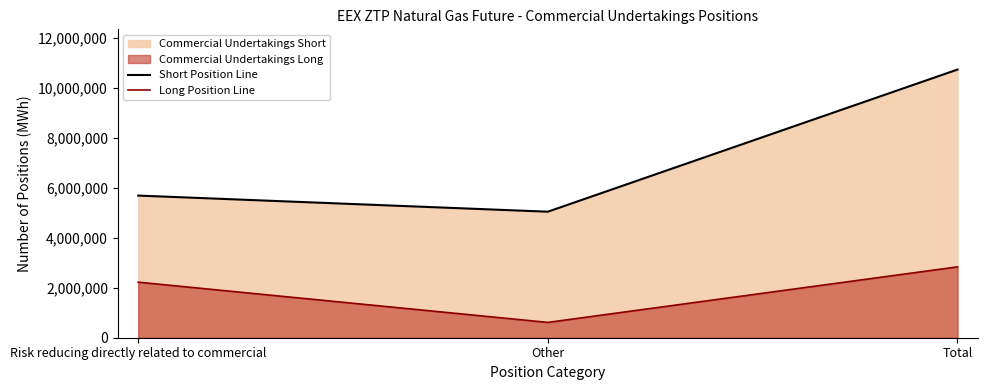

Between Other and Total, which is larger?

Total